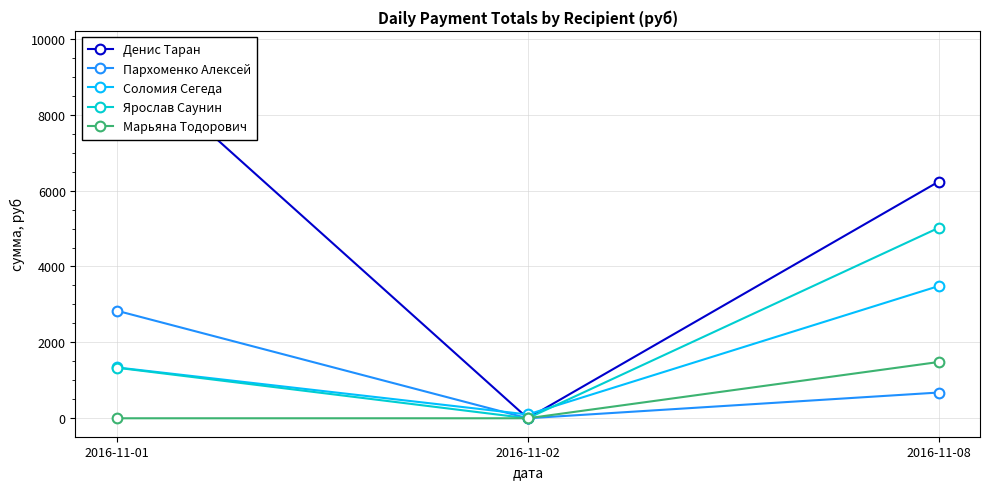

Which series has the largest total across all categories?

Денис Таран